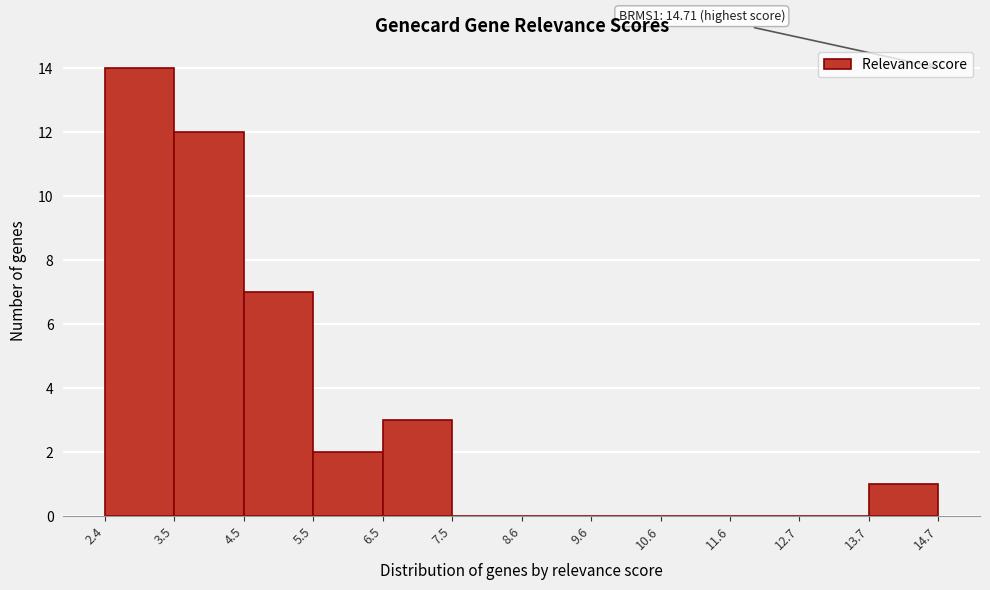

Which range on the x-axis has the tallest bar?

2.4 to 3.5